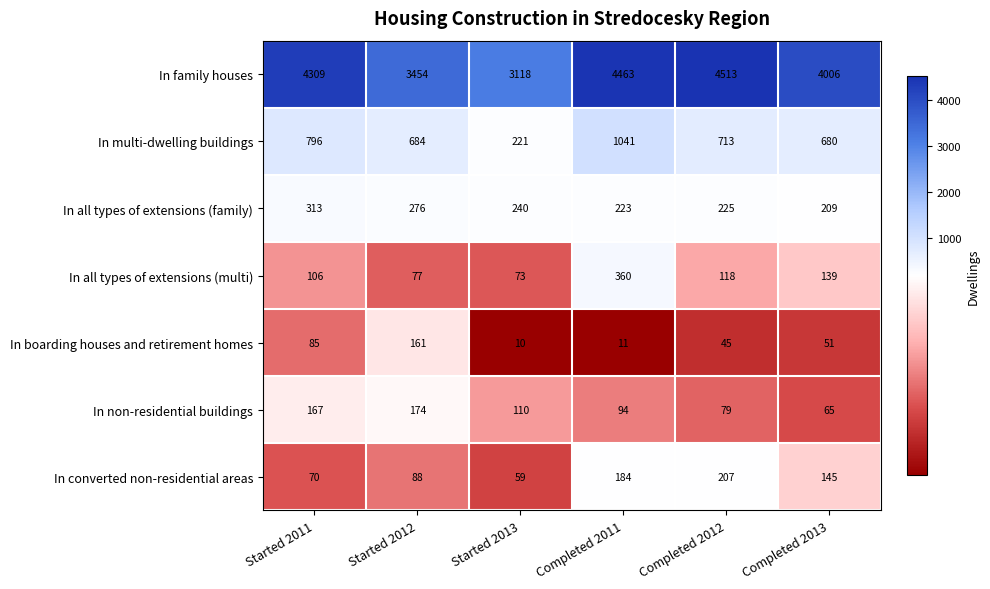

At which label does In boarding houses and retirement homes first exceed 51?

Started 2011